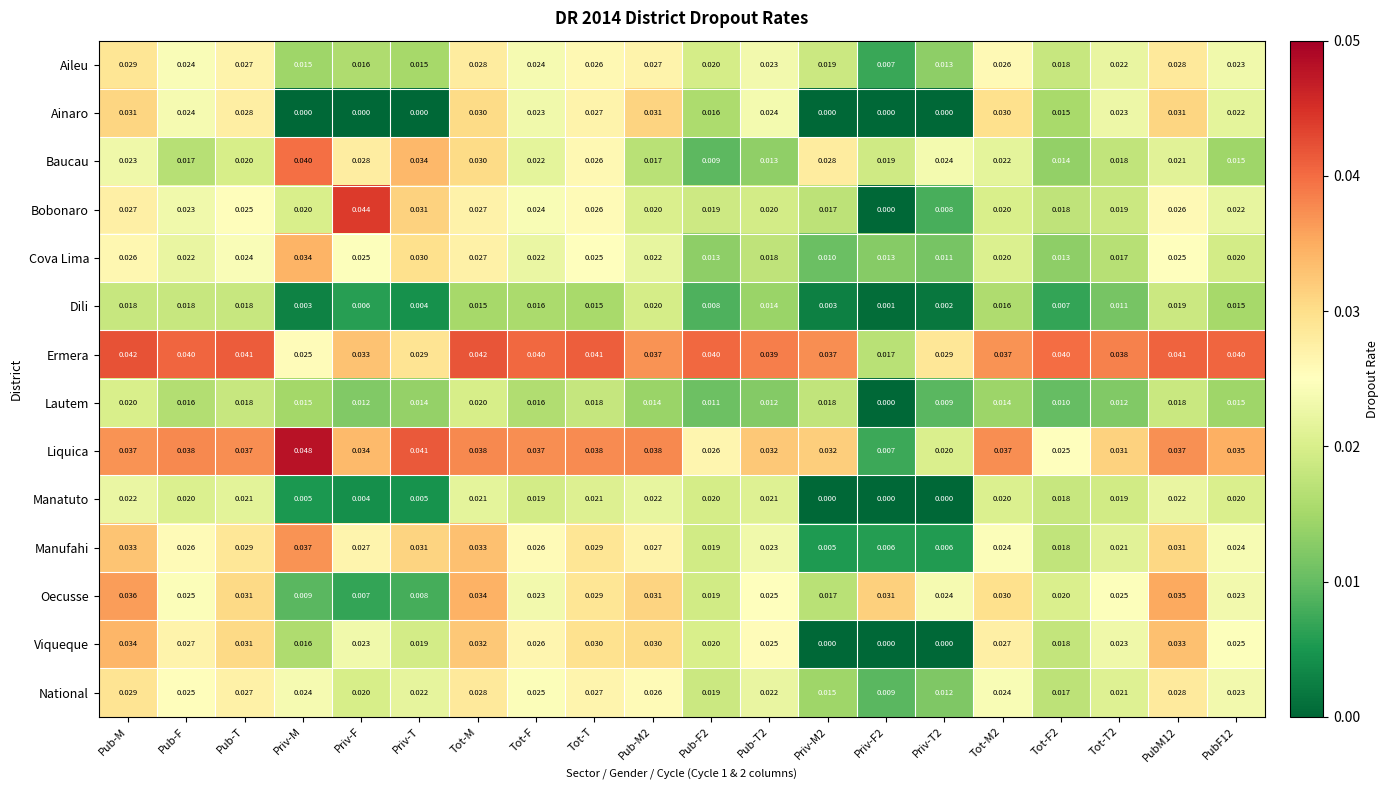

At how many categories does at least one series exceed 0?

20